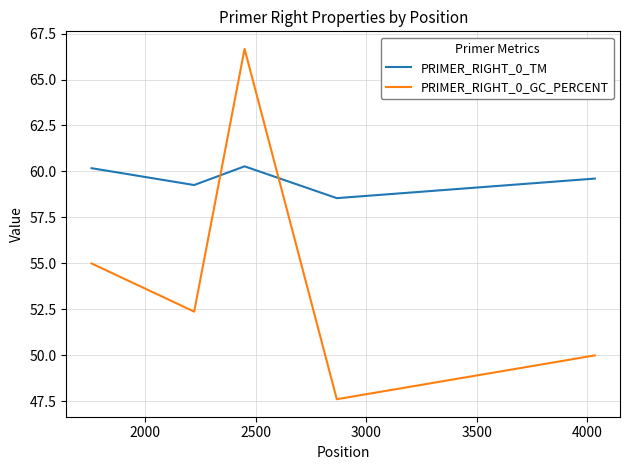

What is the lowest value of the PRIMER_RIGHT_0_GC_PERCENT series?

47.6